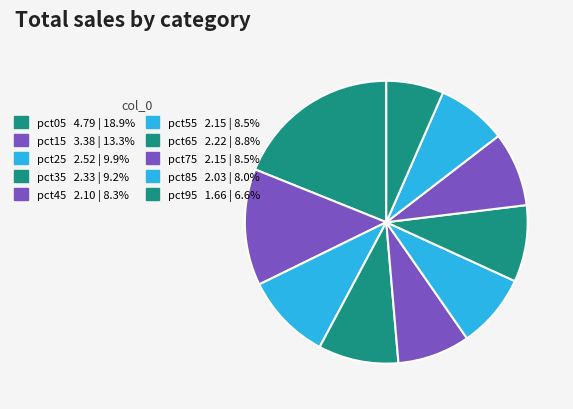

Is there a majority slice in this chart?

No